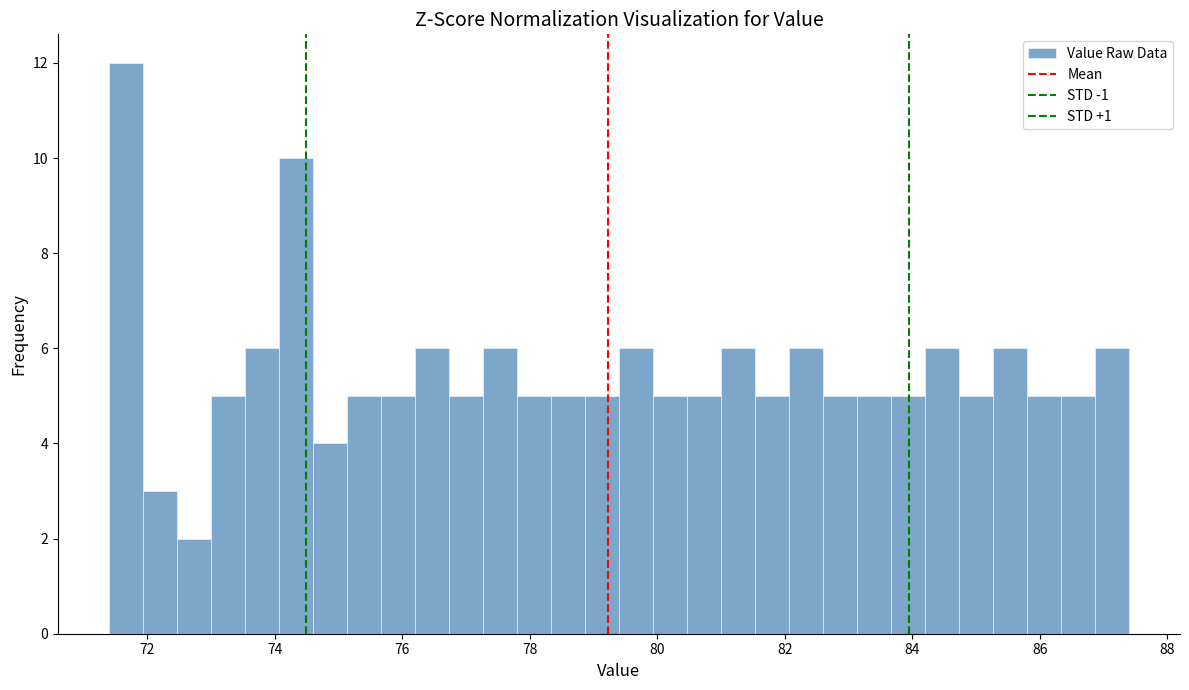

Read against the x-axis, roughly where is the centre of the tallest bar?

71.6